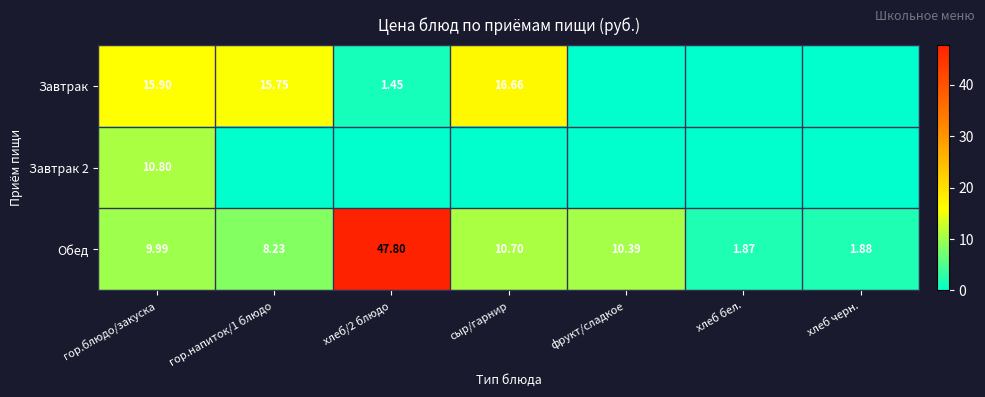

At which label does Обед first exceed 9?

гор.блюдо/закуска